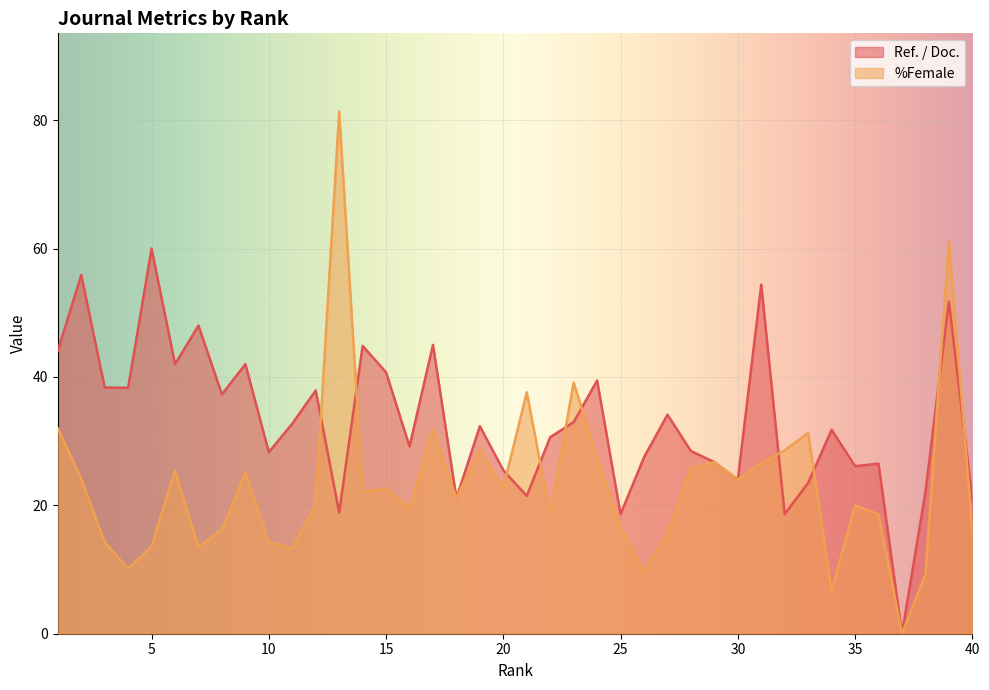

Which category has the lowest value across all series?

37